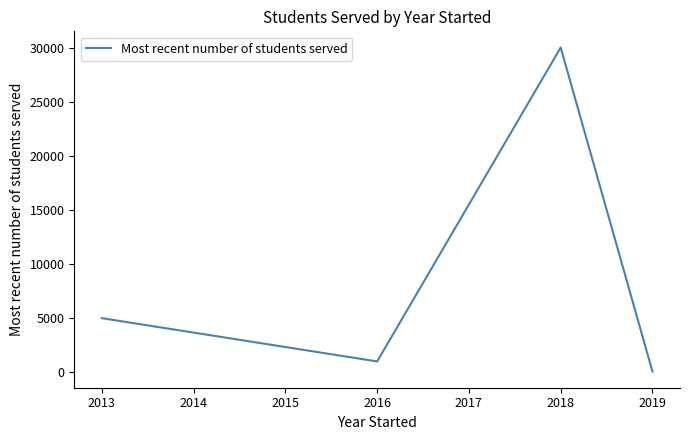

At which category does the chart reach its peak across all series?

2018